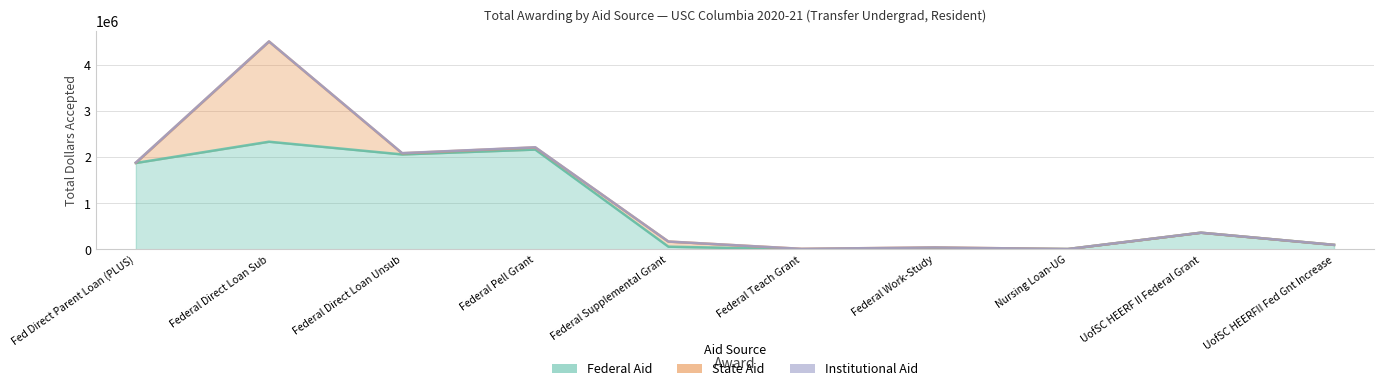

Which label corresponds to the smallest value in the chart?

Nursing Loan-UG